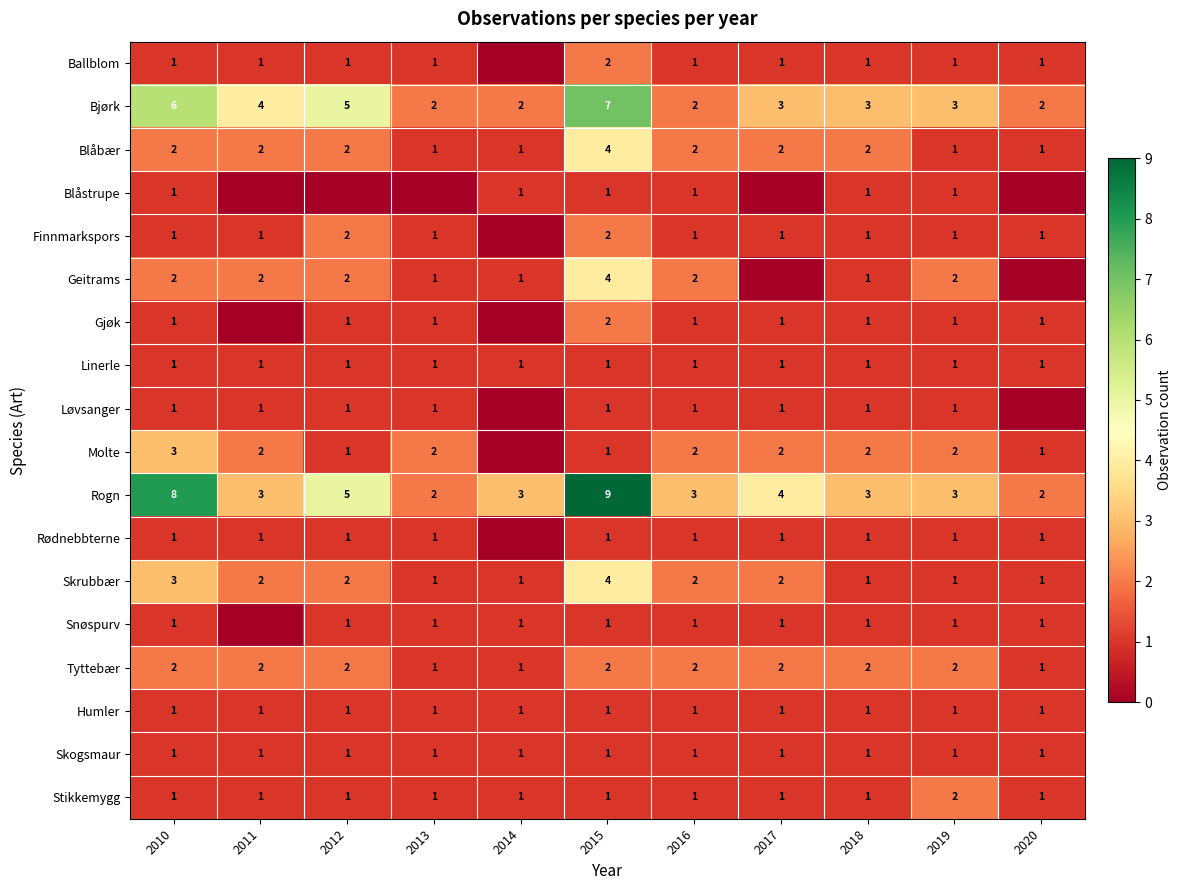

Is it true that Skogsmaur equals 1 at 2012?

True